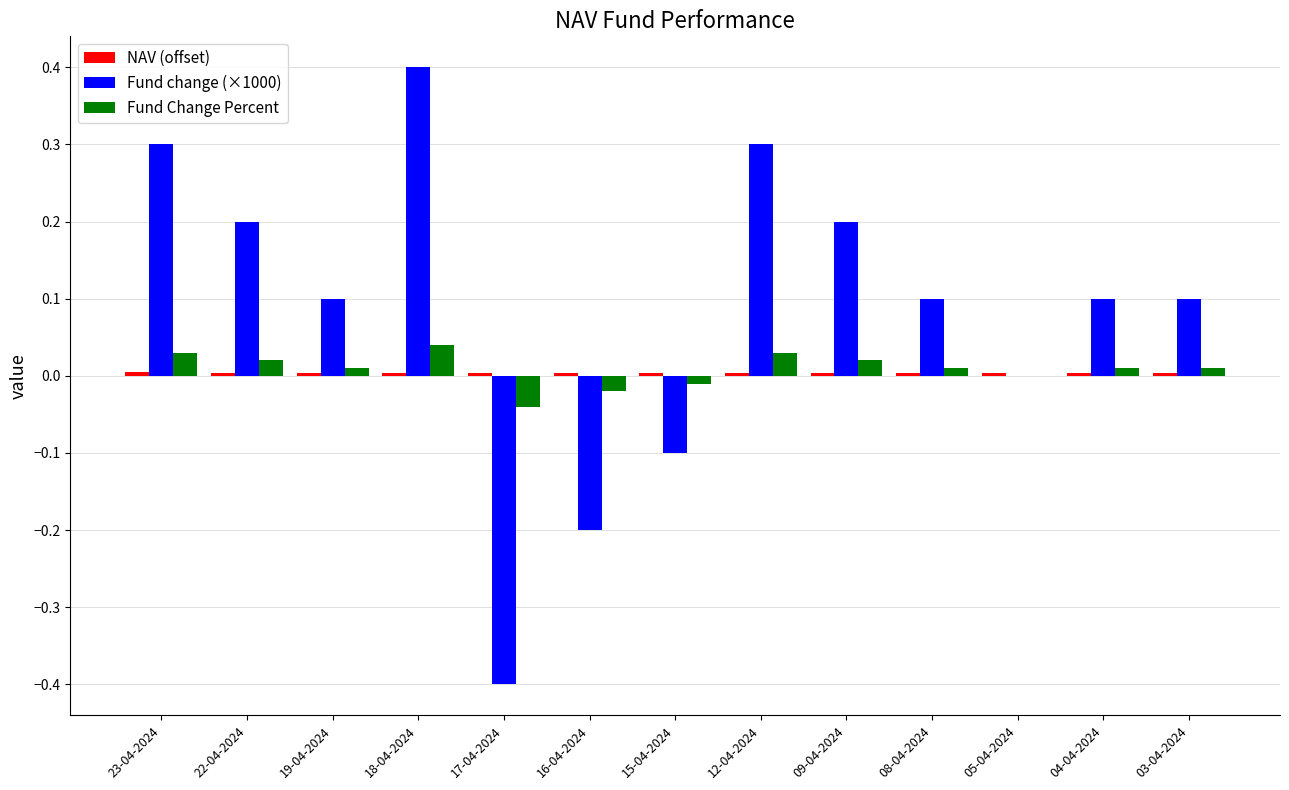

The Fund change (×1000) series shows -0.1 at 15-04-2024. True or false?

True